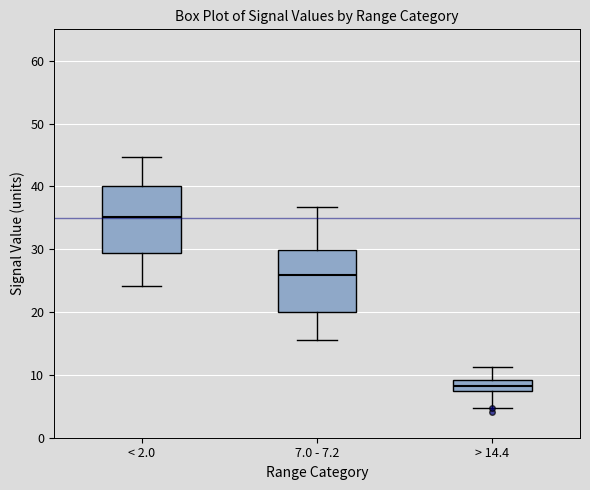

Which box's median line is the highest?

< 2.0